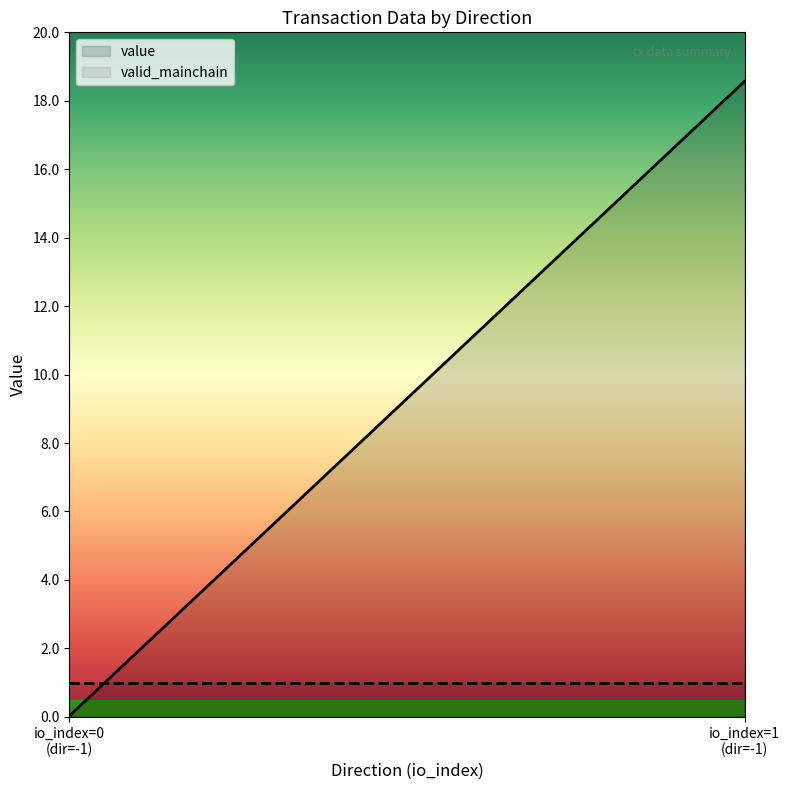

What is the greatest value displayed?

18.6